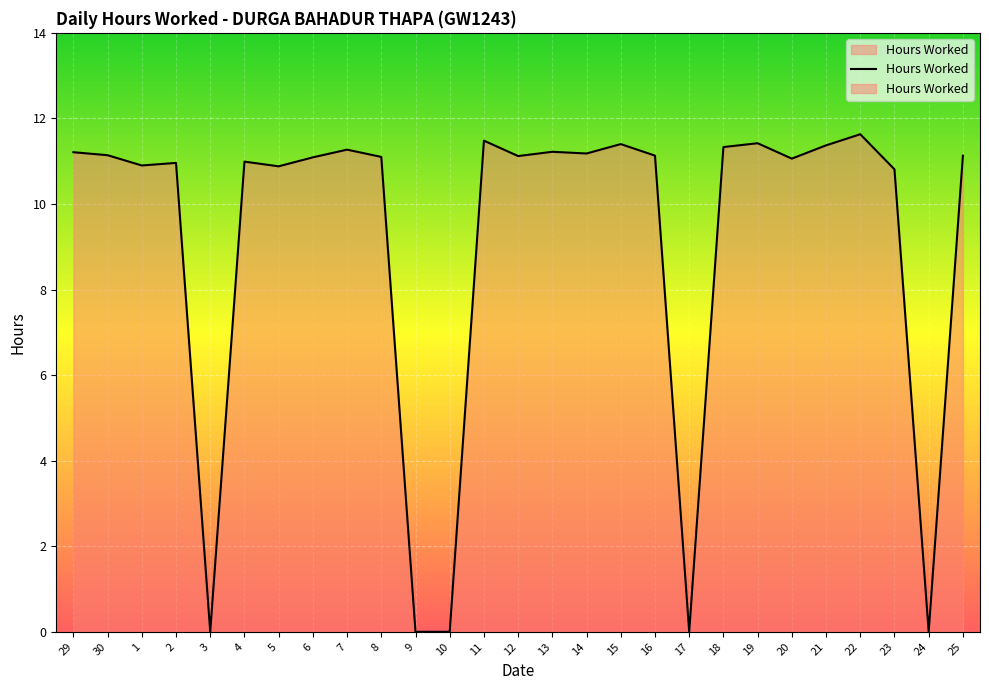

What is the value of the 4th point from the left?

11.0